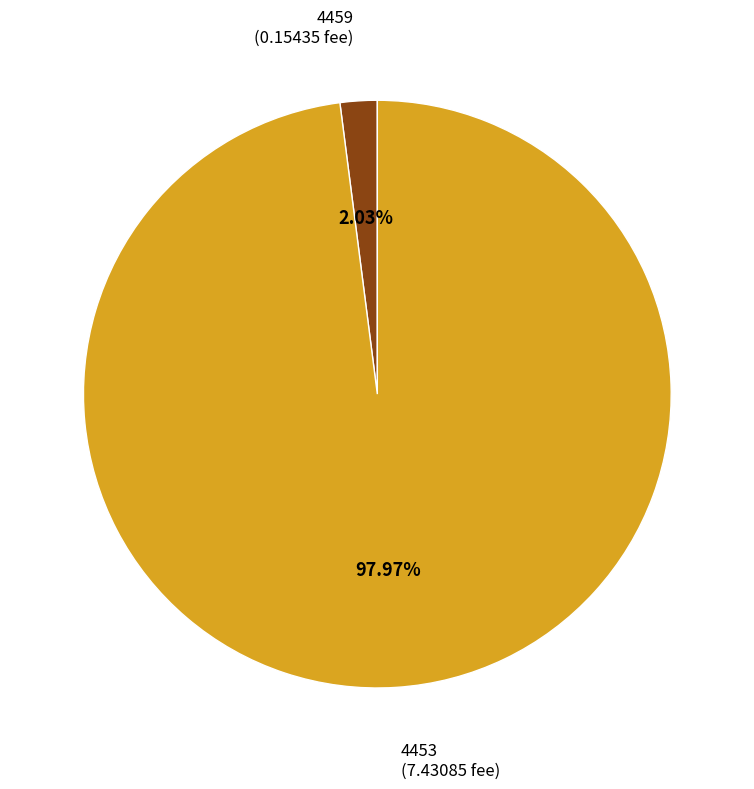

How many segments does this pie chart have?

2